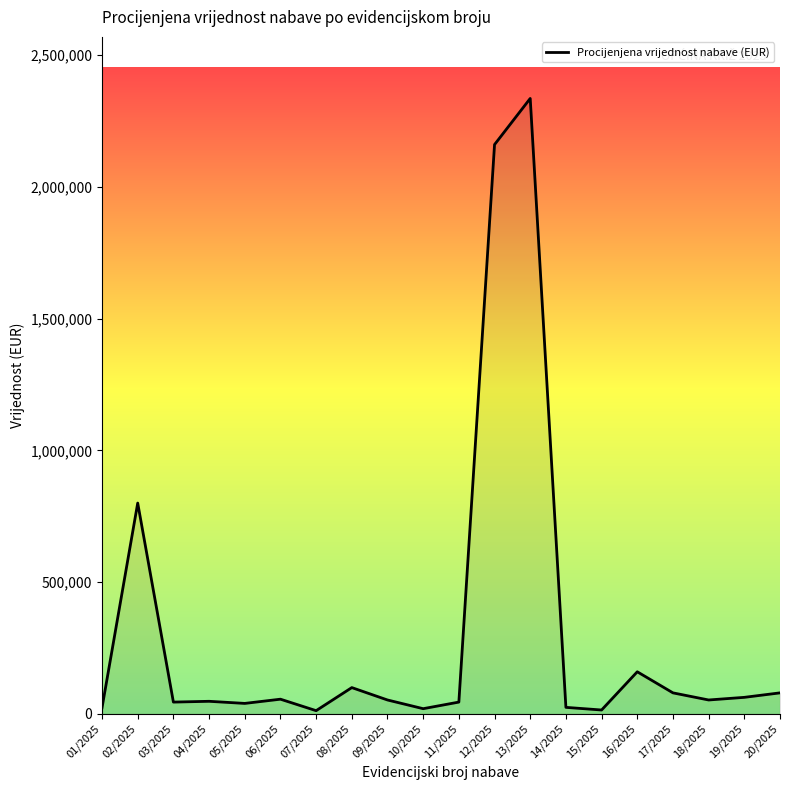

What is the sum of the values at 13/2025 and 10/2025?

2355000